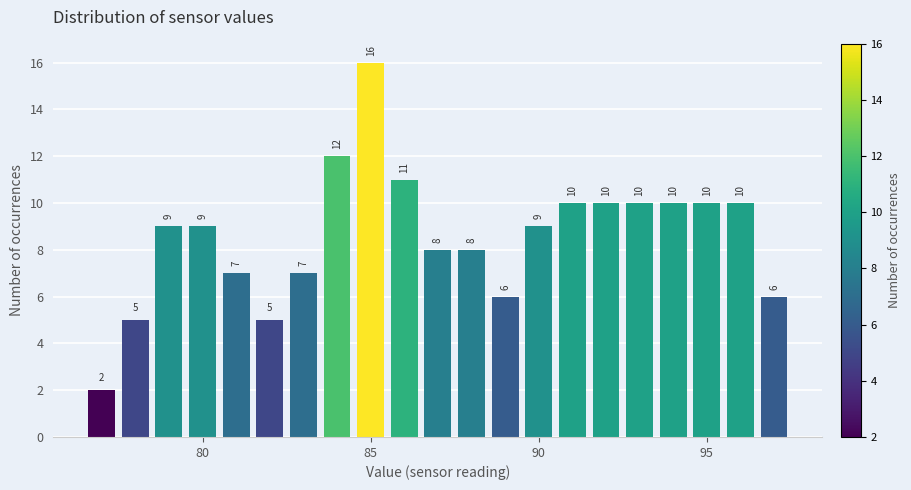

Read against the x-axis, roughly where is the centre of the tallest bar?

85.0